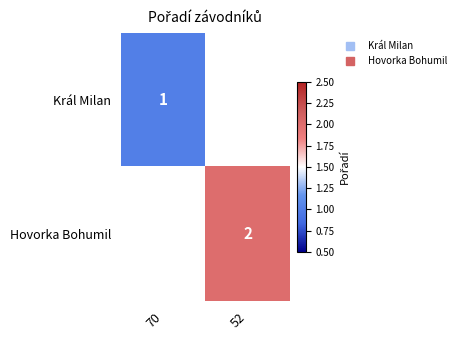

What is the greatest value displayed?

2.0